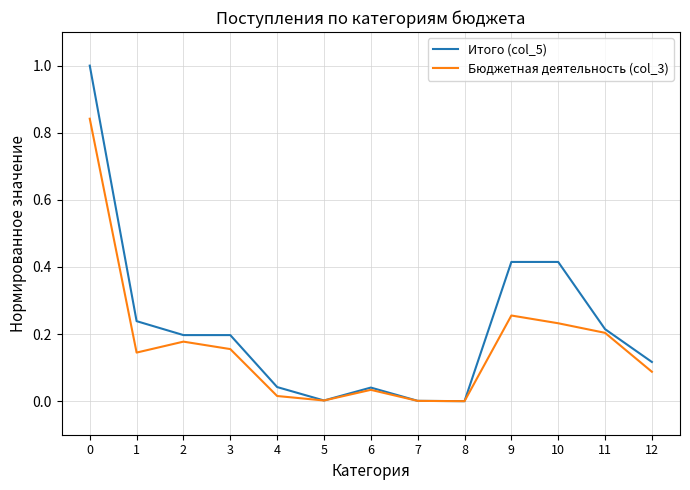

How many categories are shown in the chart?

13